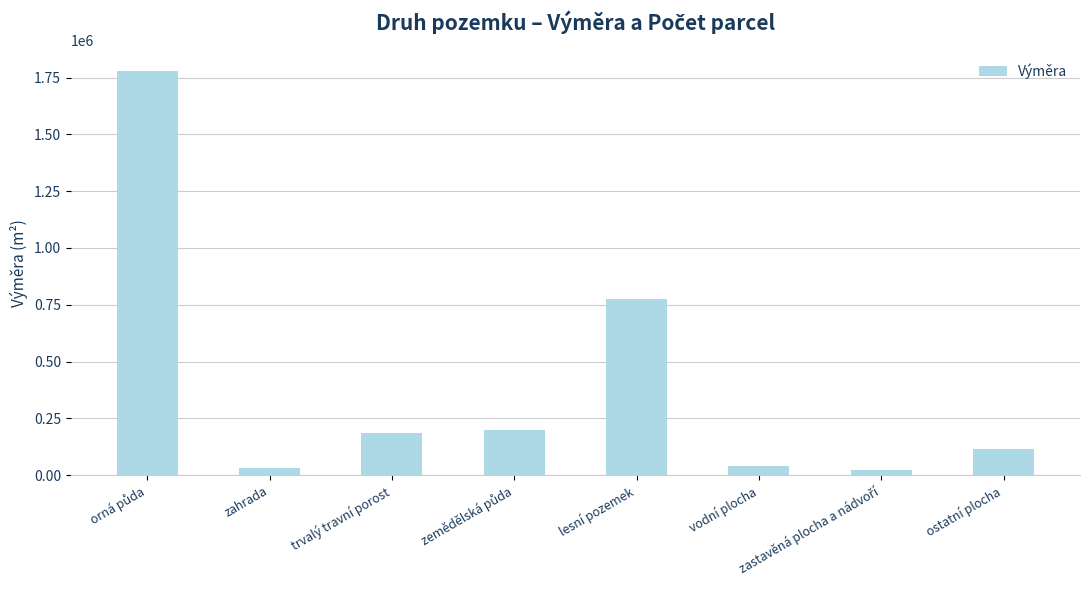

What is the value of the 7th bar from the left?

22672